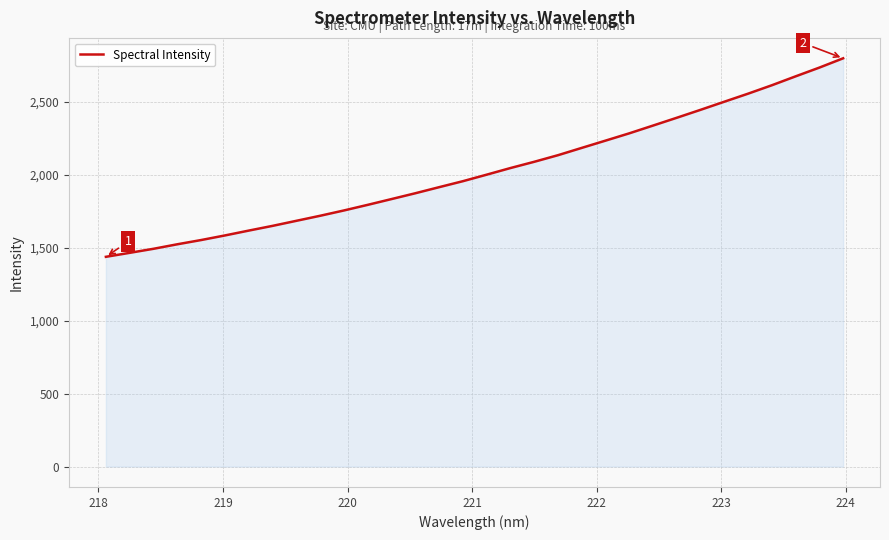

What is the maximum value shown in the chart?

2798.4